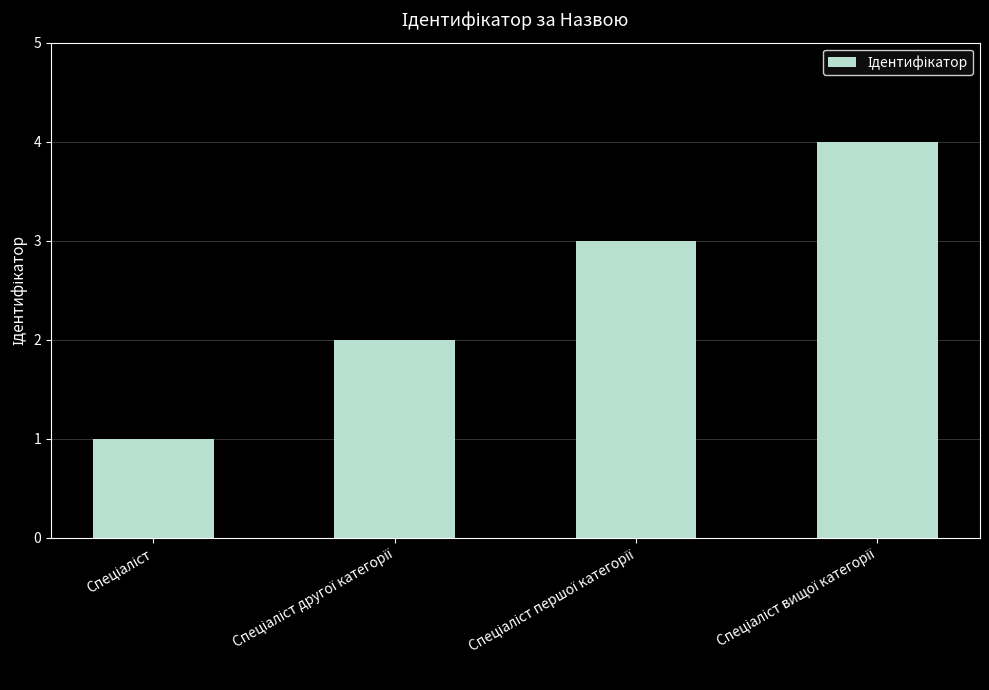

What is the sum of all values?

10